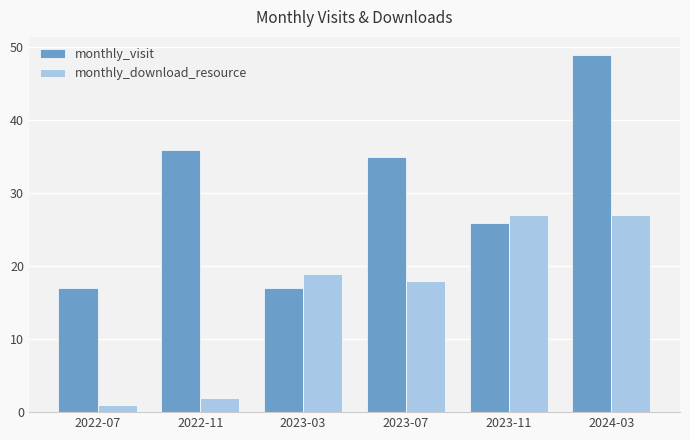

What is the lowest value of the monthly_visit series?

17